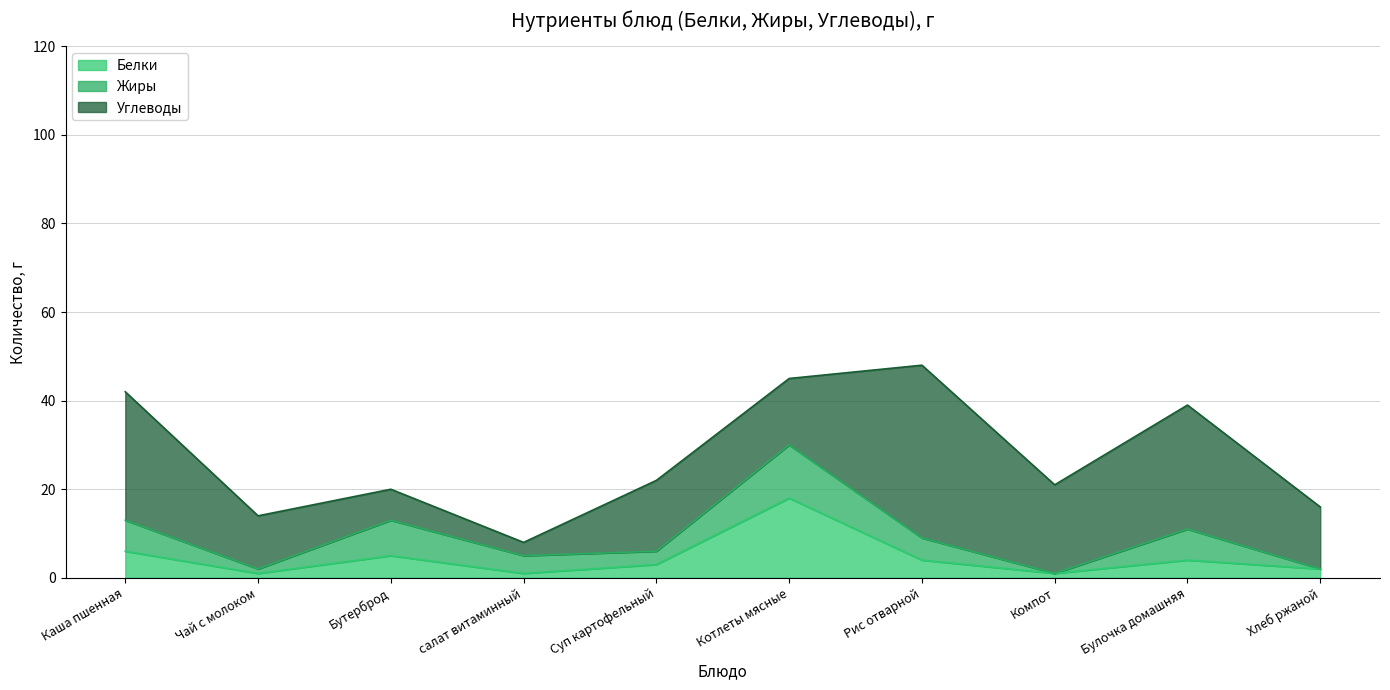

What position from the left is Каша пшенная?

1